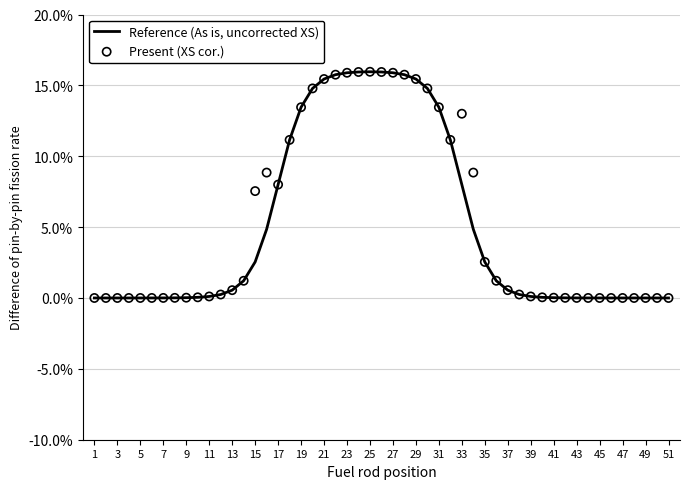

What are all the series names shown in the legend?

Reference (As is, uncorrected XS), Present (XS cor.)